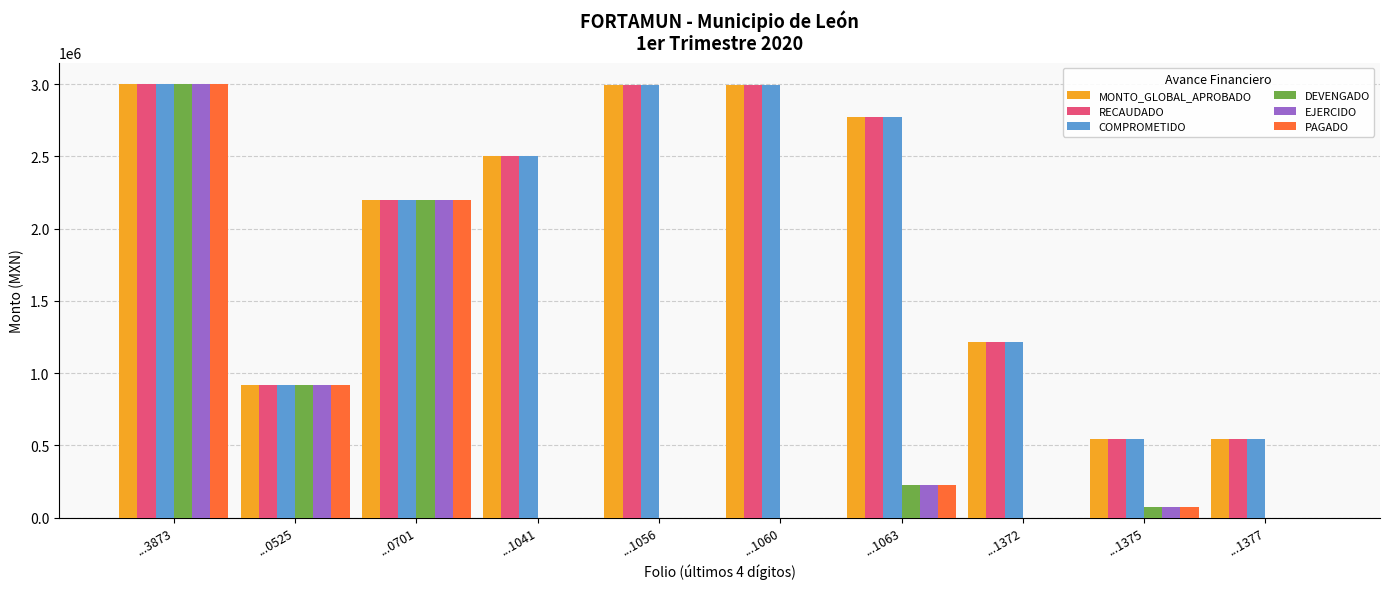

What are all the series names shown in the legend?

MONTO_GLOBAL_APROBADO, RECAUDADO, COMPROMETIDO, DEVENGADO, EJERCIDO, PAGADO